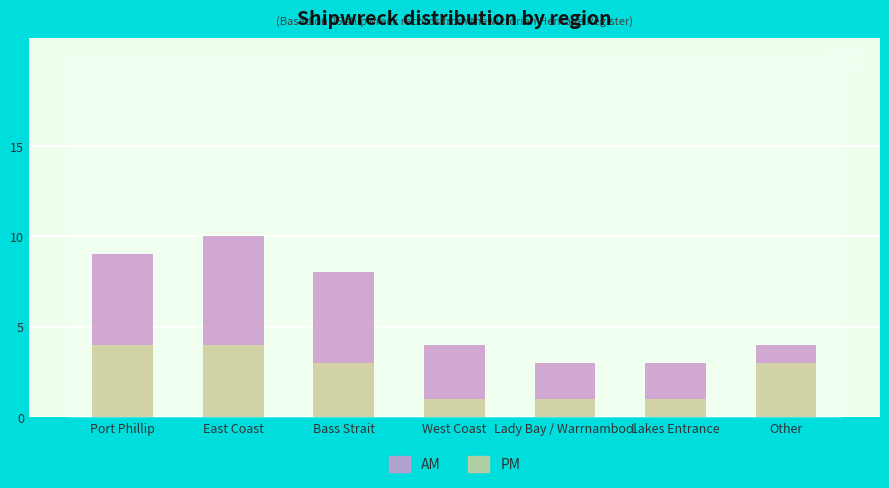

True or false: PM has a value of 1 at Other.

False